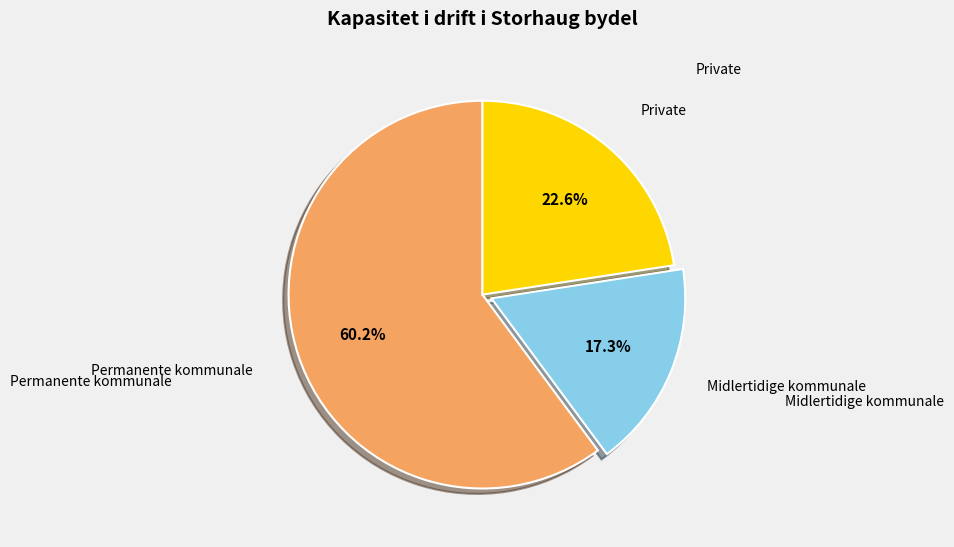

Is there a majority slice in this chart?

Yes